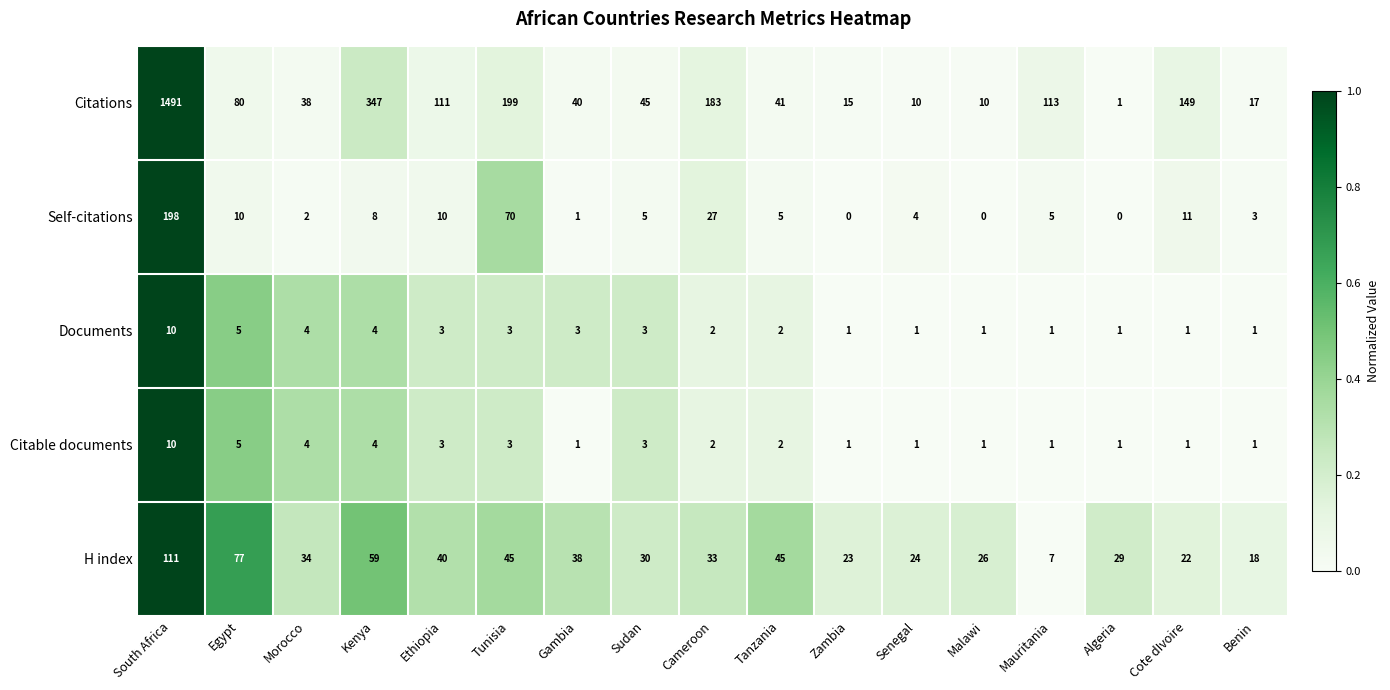

Which series has the largest range (max minus min)?

Citations